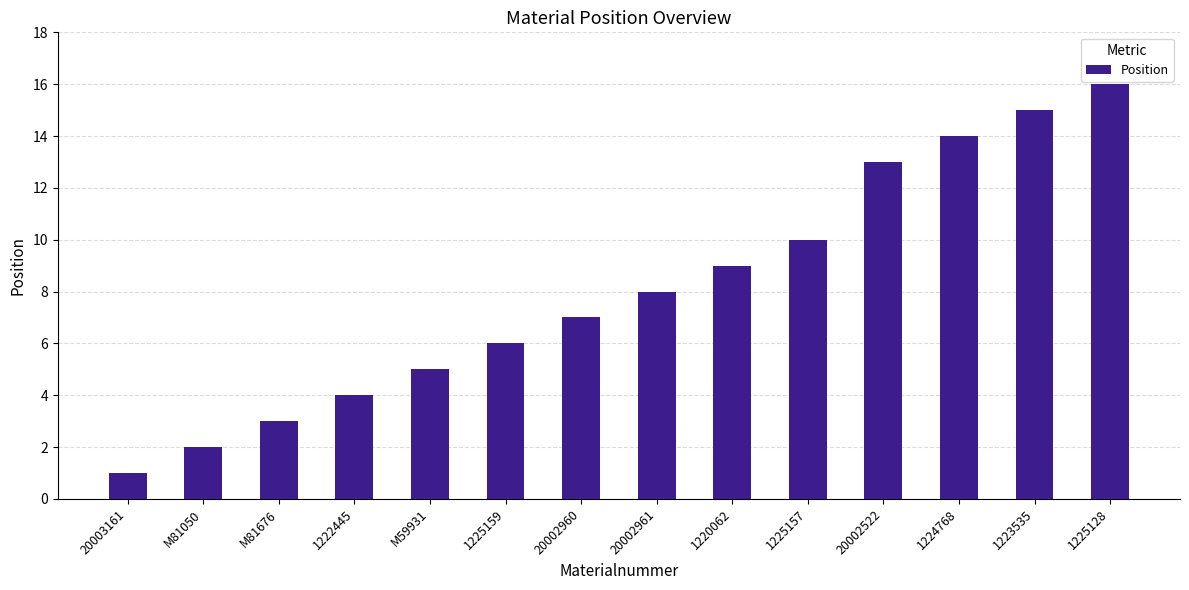

How many categories are shown in the chart?

14